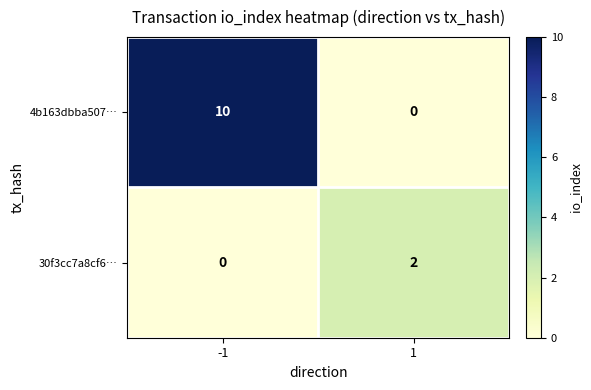

Reading left to right, what are all the values shown in this chart?

4b163dbba507…: 10	0
30f3cc7a8cf6…: 0	2